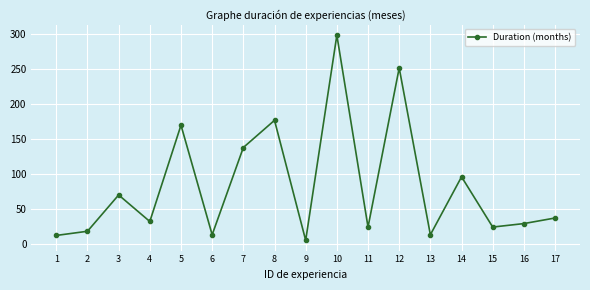

Which label corresponds to the largest value in the chart?

10